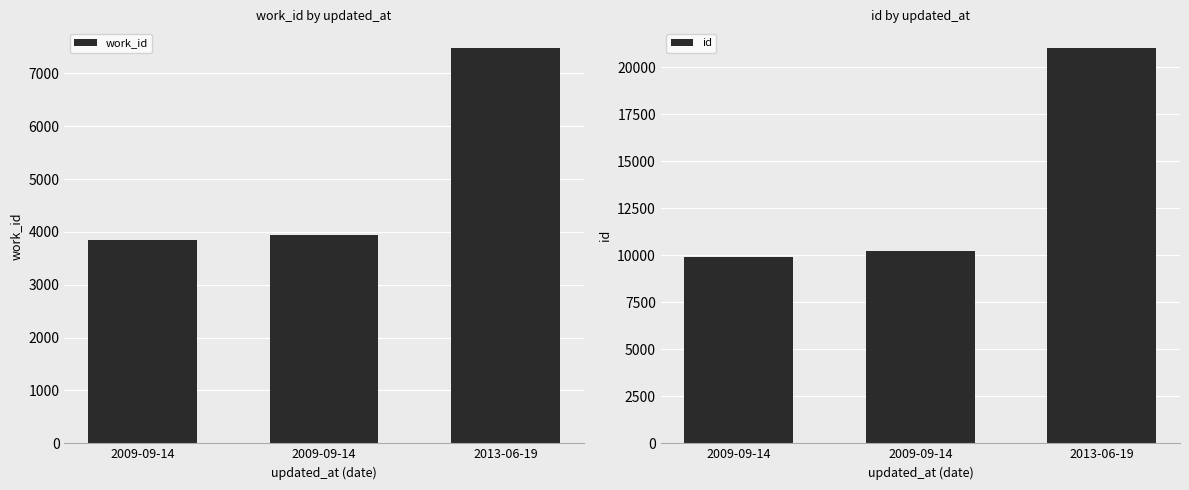

Rank the series by their average value, from highest to lowest.

id, work_id